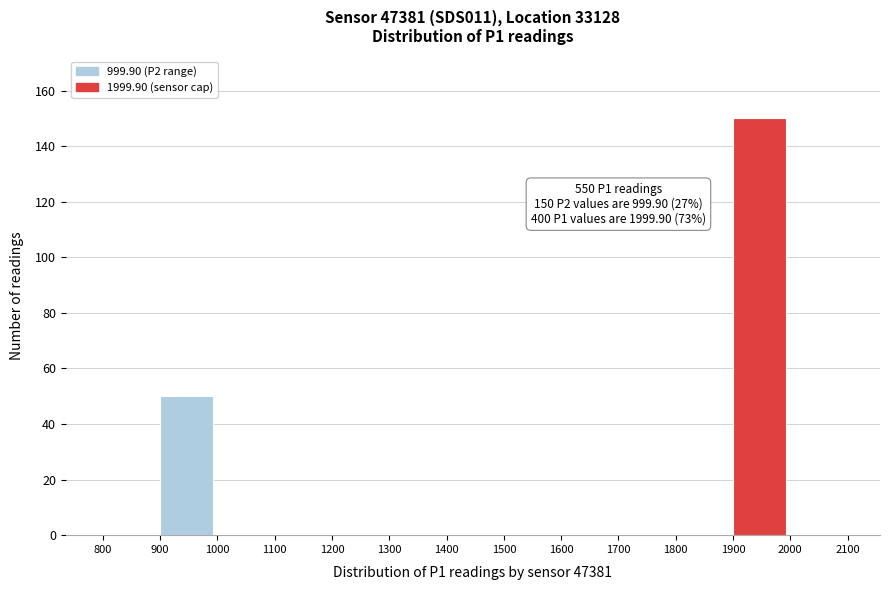

Which range on the x-axis has the tallest bar?

1900 to 2000